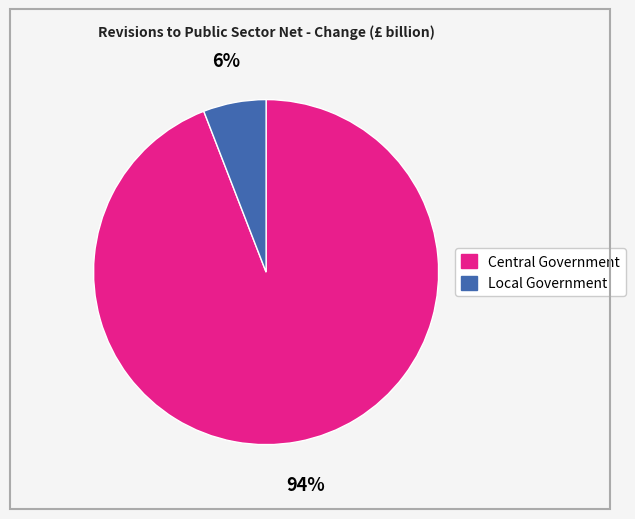

Combined, do Local Government and Central Government account for over 50%?

Yes